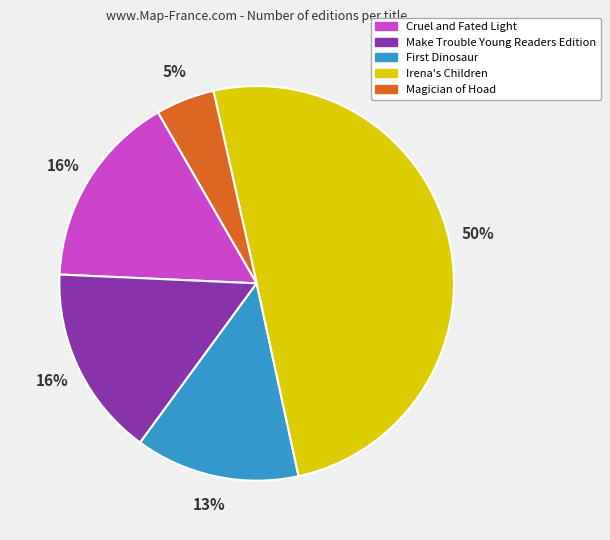

To the nearest percent, what portion does Irena's Children represent?

50%